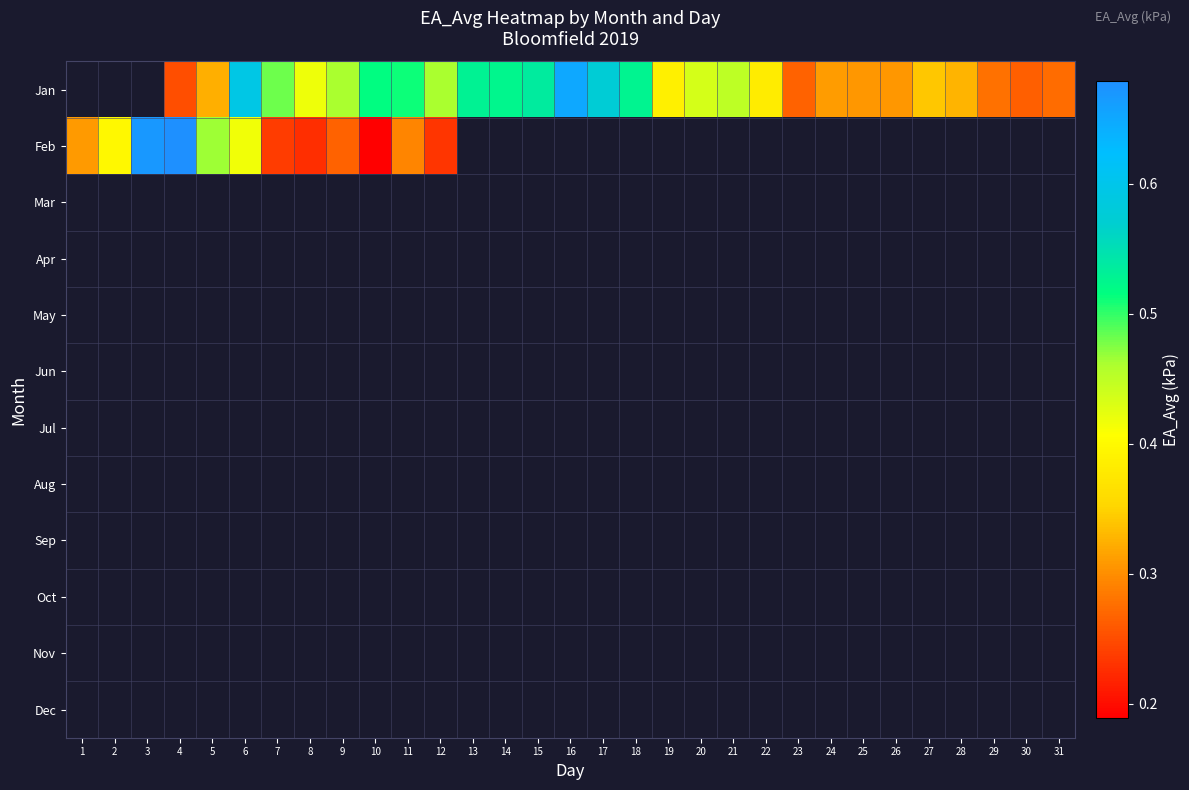

Which series changed the most between 5 and 15?

Jan